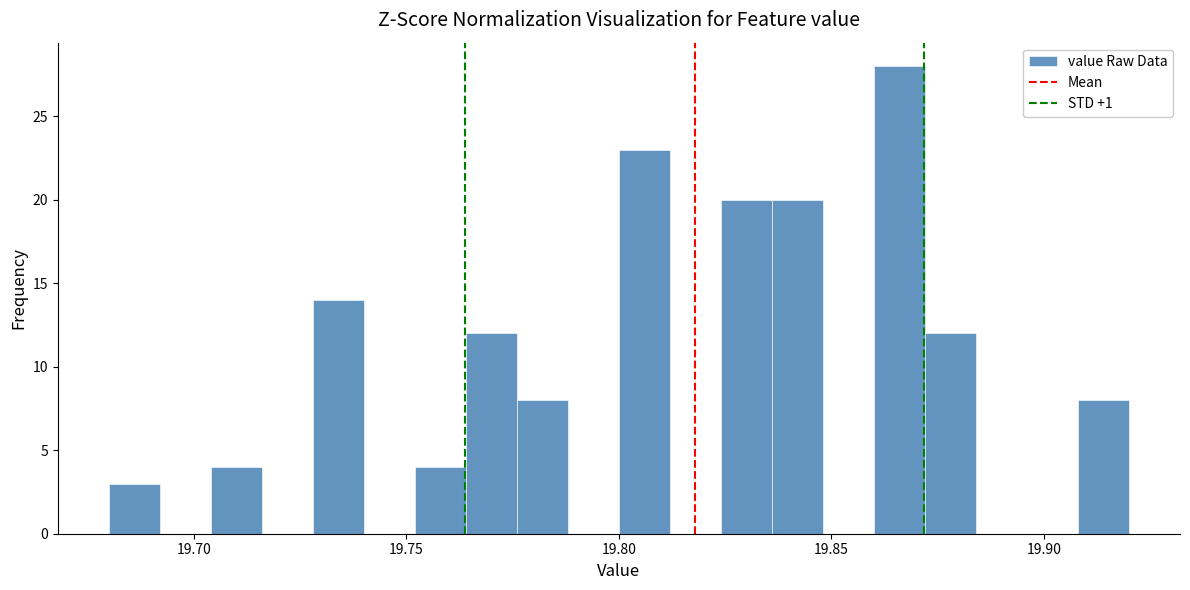

Around what value on the x-axis is the tallest bar? Give the approximate position of its centre, as read against the axis.

19.865